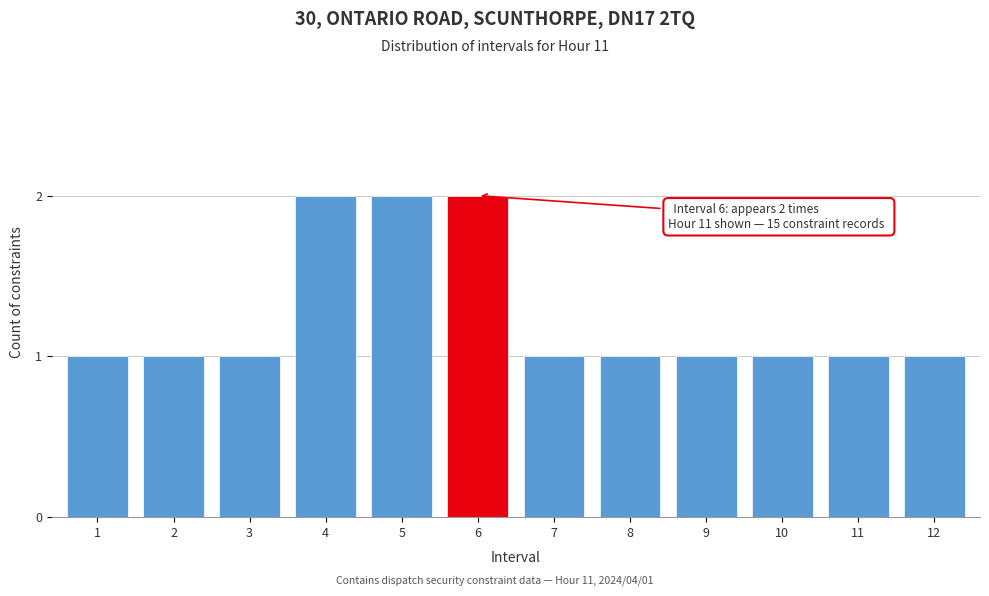

Reading right to left, what are all the values shown in this chart?

12=1	11=1	10=1	9=1	8=1	7=1	6=2	5=2	4=2	3=1	2=1	1=1